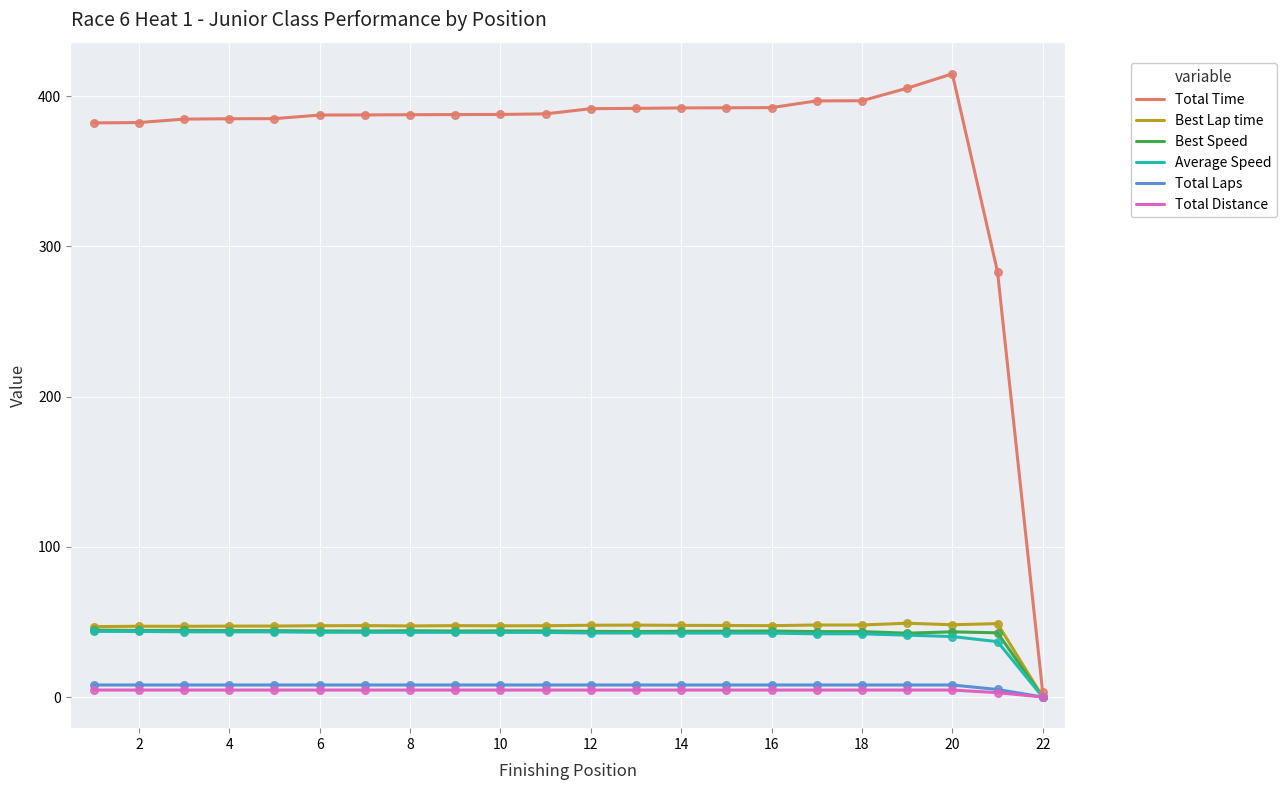

Which series has the widest spread of values?

Total Time